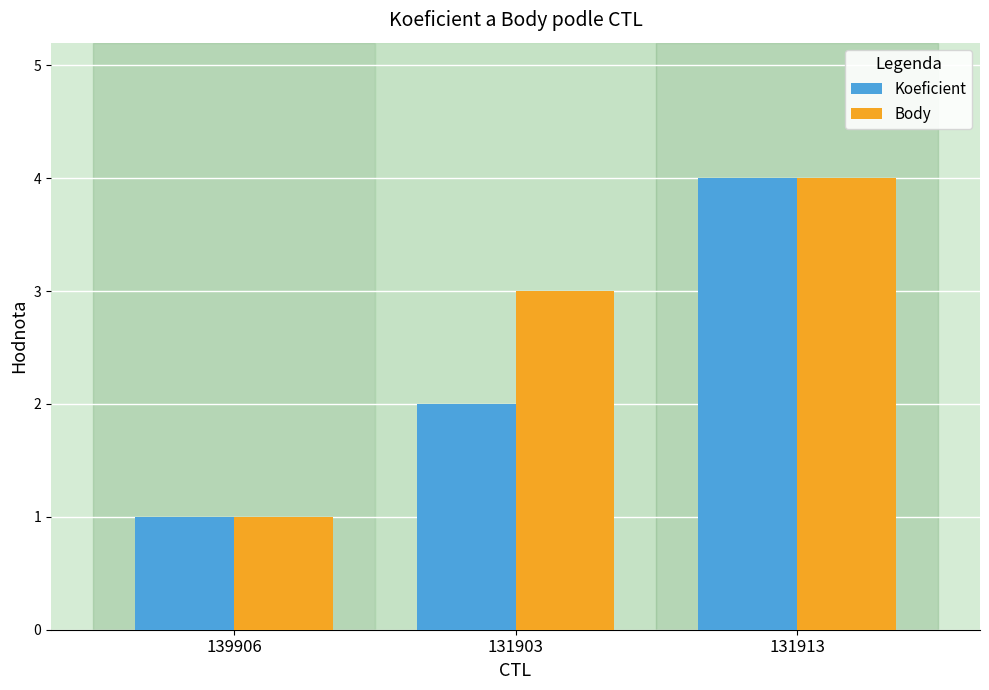

What is the difference between the second highest and minimum values in the Body series?

2